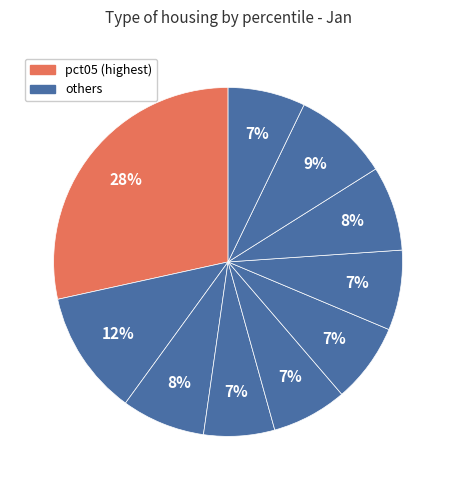

Is there any slice that represents more than half of the pie?

No